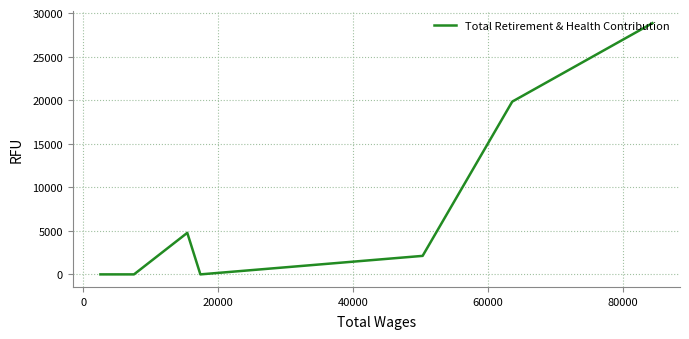

What is the difference between the maximum and minimum values?

28839